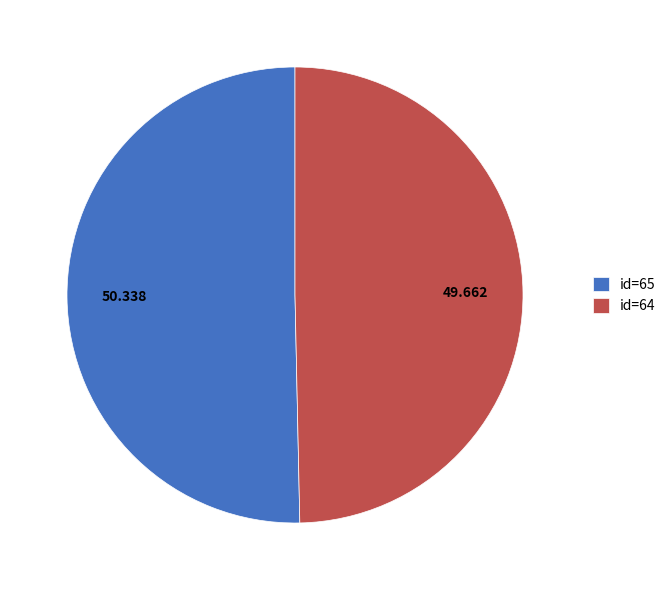

Is there any slice that represents more than half of the pie?

Yes